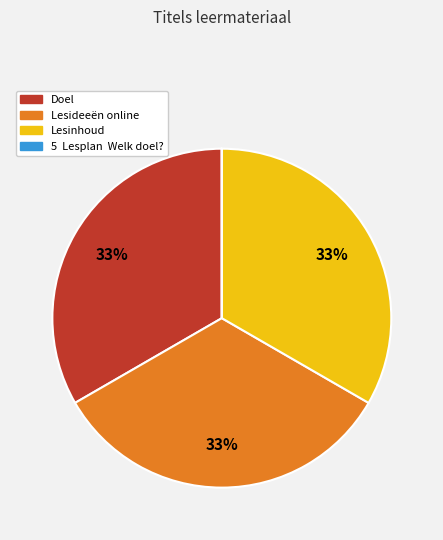

To the nearest percent, what is the difference between the largest and smallest slice percentages?

33%